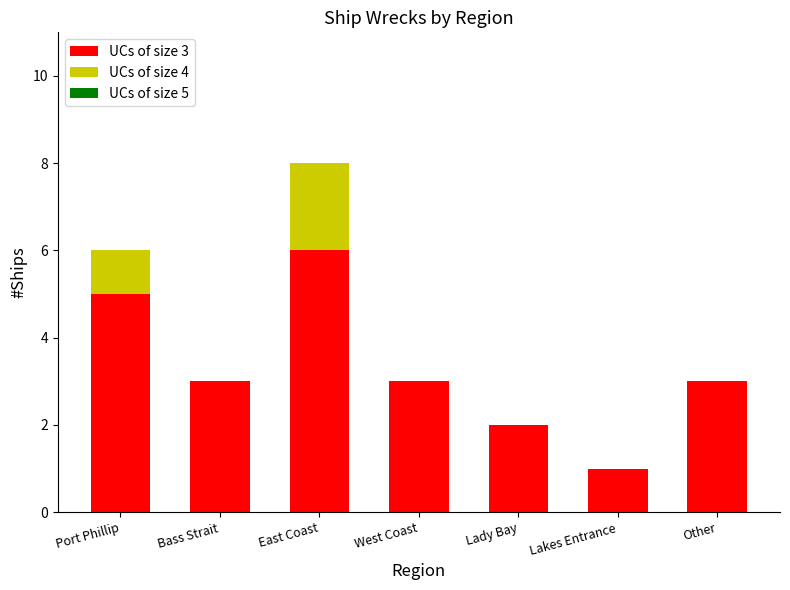

How many series are shown in this chart?

2